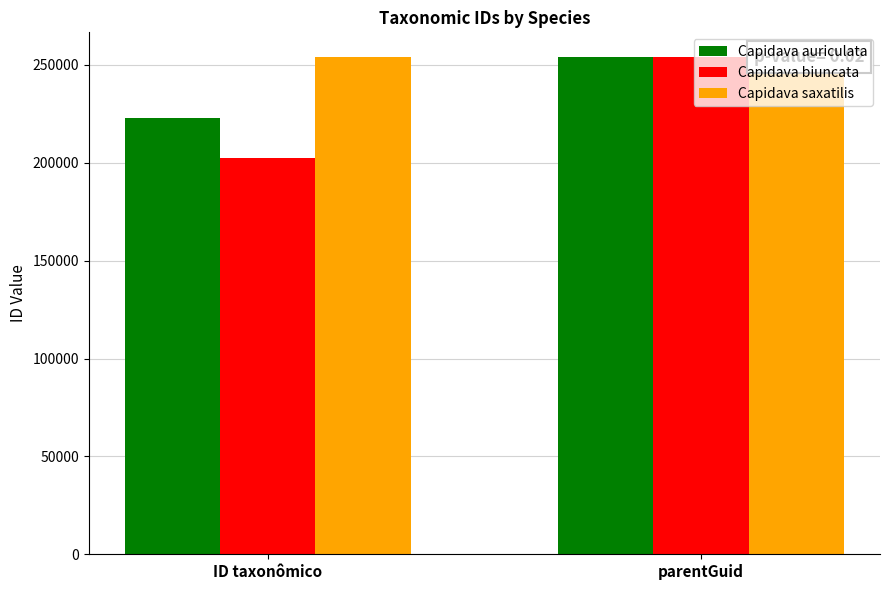

What is the highest value of the Capidava biuncata series?

253804